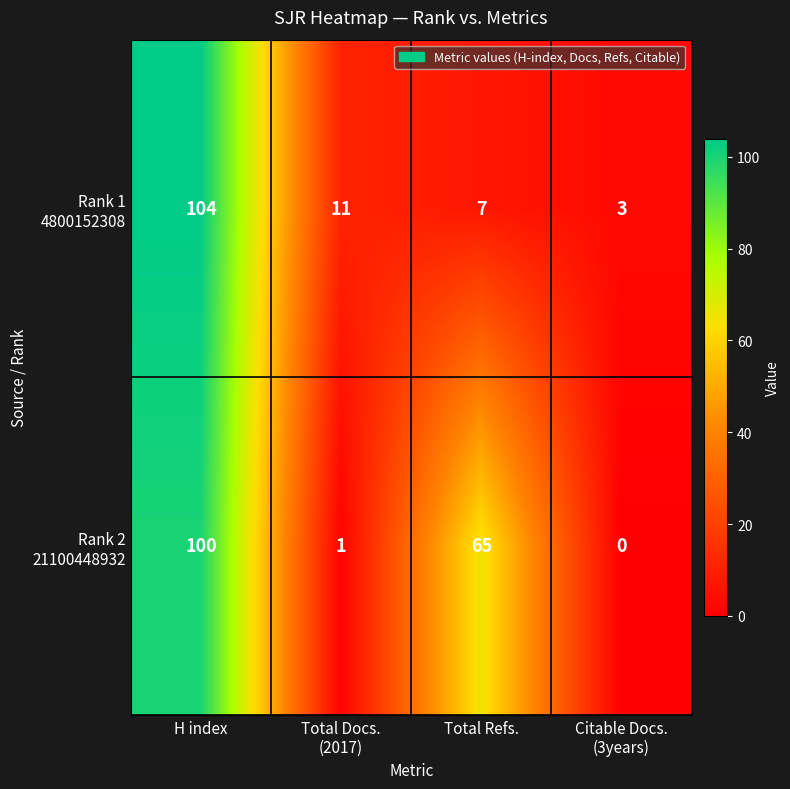

What is the spread (max minus min) of values at Total Refs.?

58